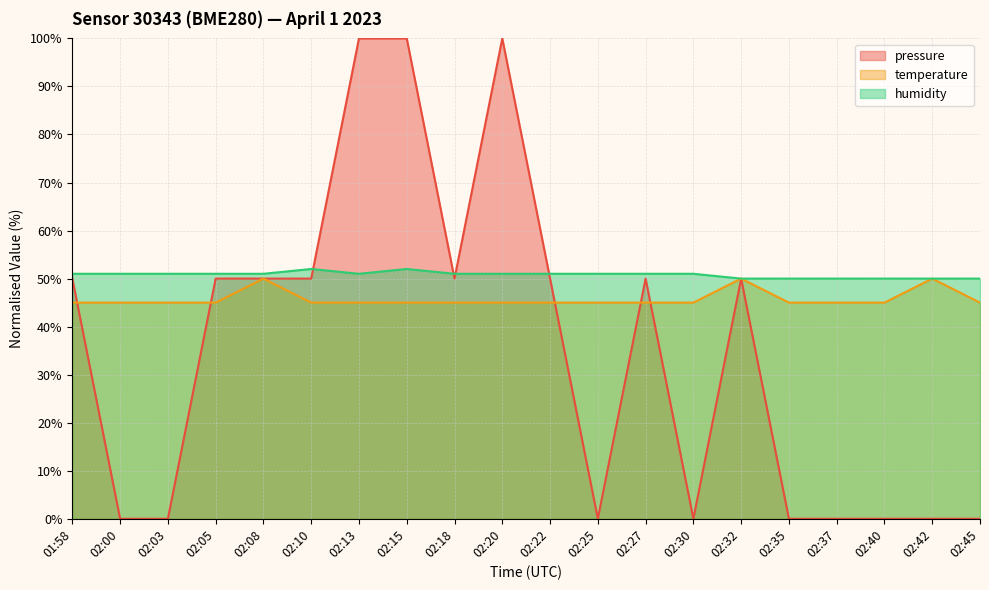

Reading left to right, what are all the values shown in this chart?

pressure: 50	0	0	50	50	50	100	100	50	100	50	0	50	0	50	0	0	0	0	0
temperature: 45	45	45	45	50	45	45	45	45	45	45	45	45	45	50	45	45	45	50	45
humidity: 51	51	51	51	51	52	51	52	51	51	51	51	51	51	50	50	50	50	50	50